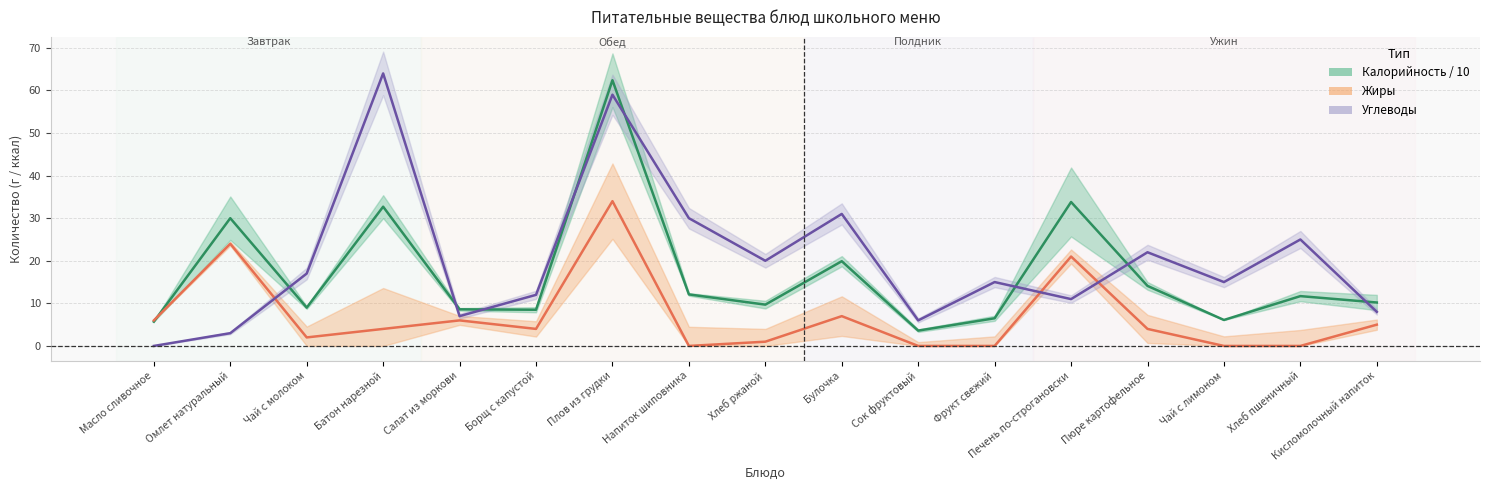

Where does the Углеводы series first go above 15?

Чай с молоком